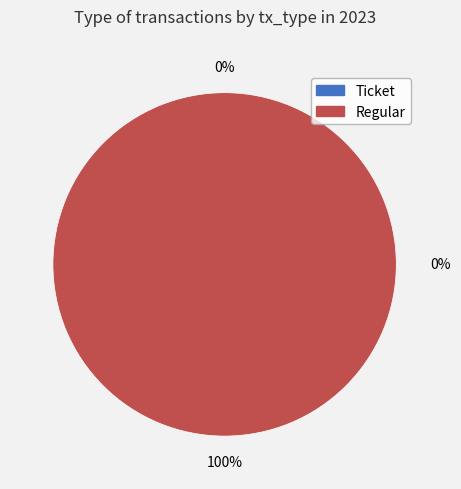

To the nearest percent, what is the combined percentage of Regular and Ticket?

100%